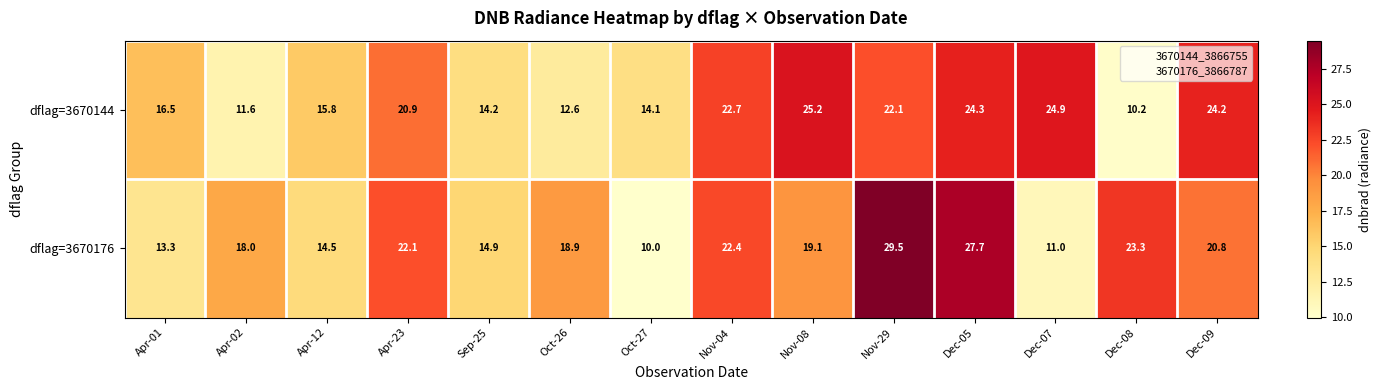

Rank the series by their average value, from lowest to highest.

dflag=3670144, dflag=3670176